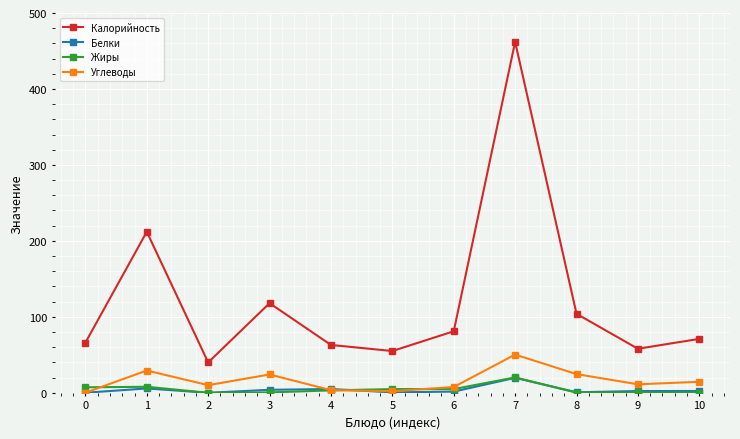

Does the chart display data point markers on the line(s)?

Yes